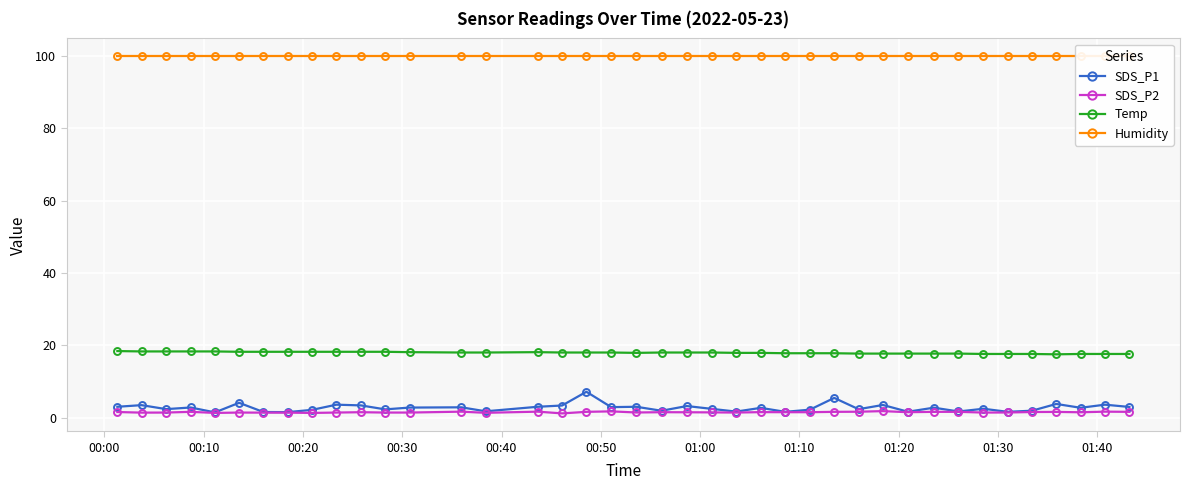

True or false: SDS_P1 has more than 2 interior local peaks.

True